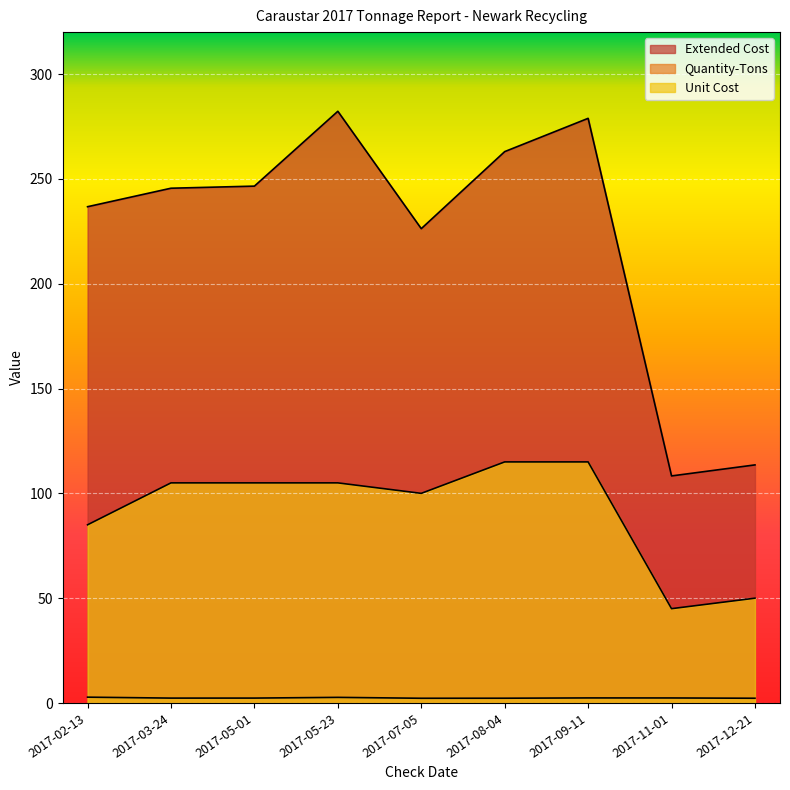

True or false: Quantity-Tons and Extended Cost intersect in this chart.

False